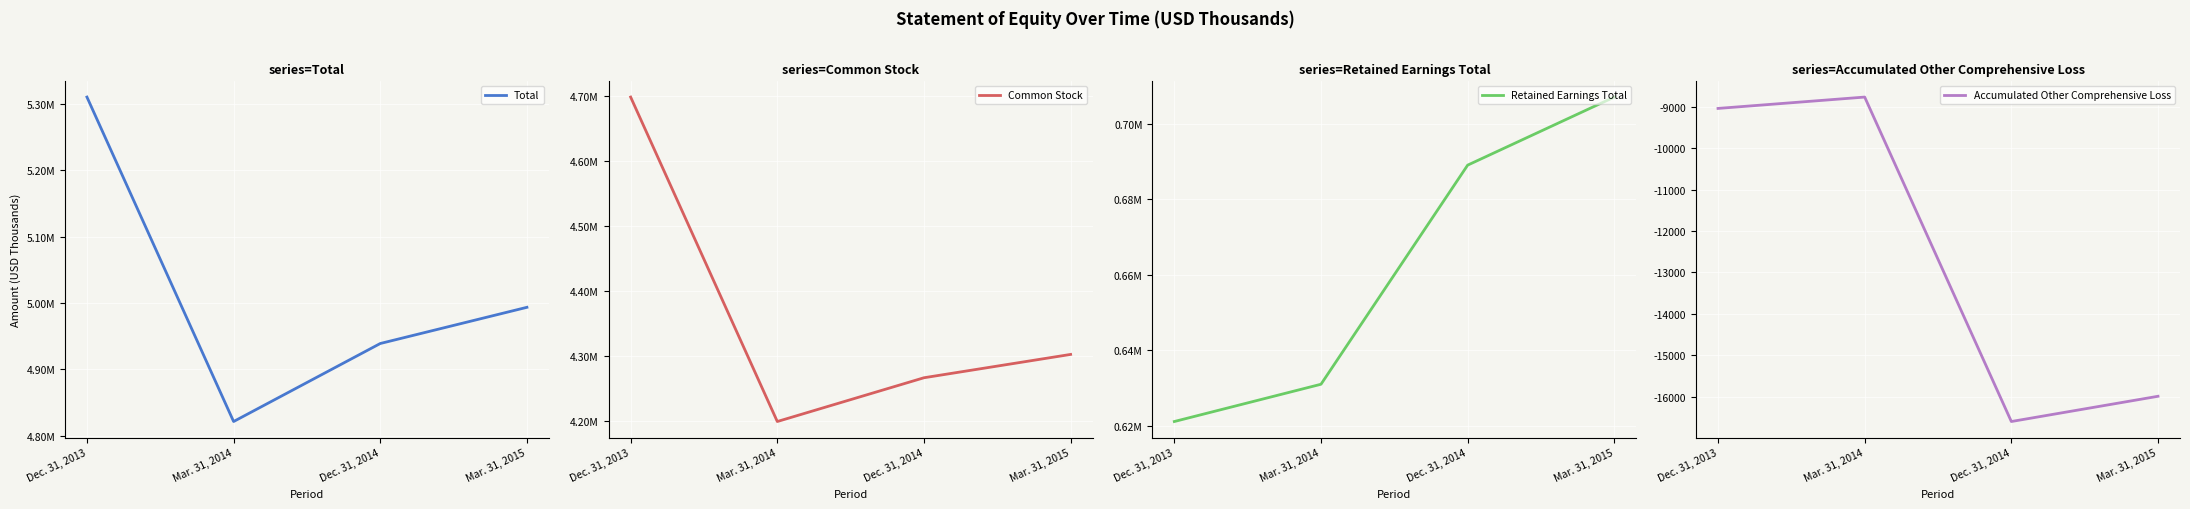

List the labels in order of Accumulated Other Comprehensive Loss value, smallest first.

Dec. 31, 2014, Mar. 31, 2015, Dec. 31, 2013, Mar. 31, 2014